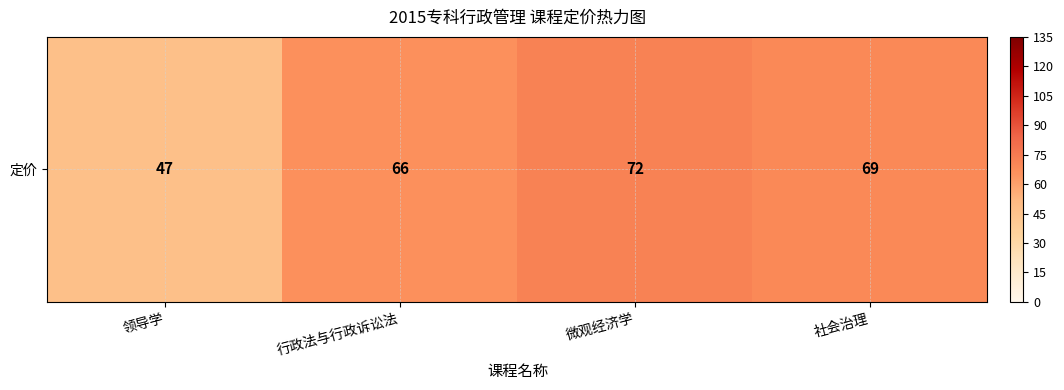

What is the smallest value displayed?

47